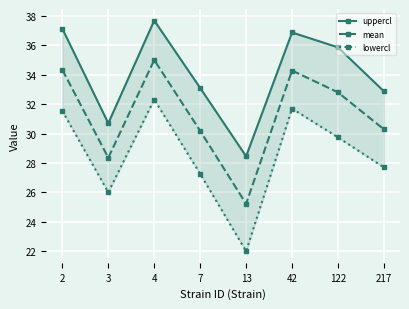

What is the spread (max minus min) of values at 217?

5.2